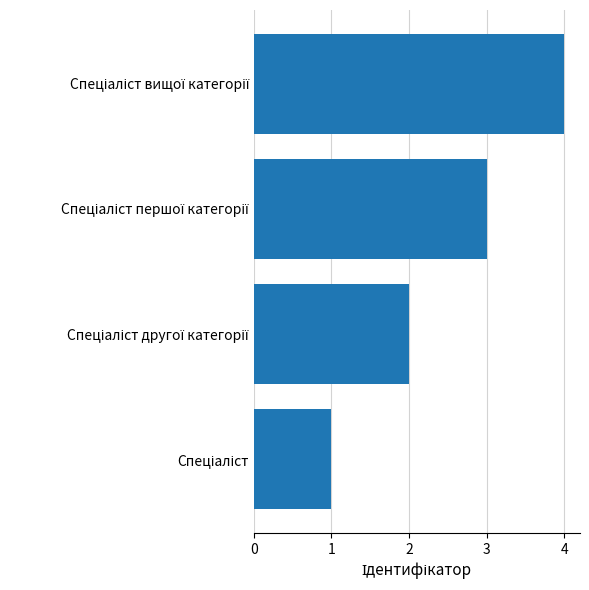

What is the difference between the maximum and minimum values?

3